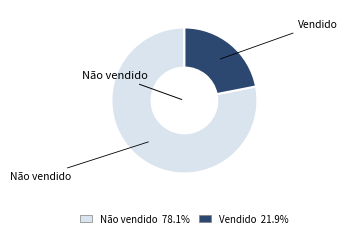

Approximately how many times larger is the value at Não vendido compared to Vendido?

3.6